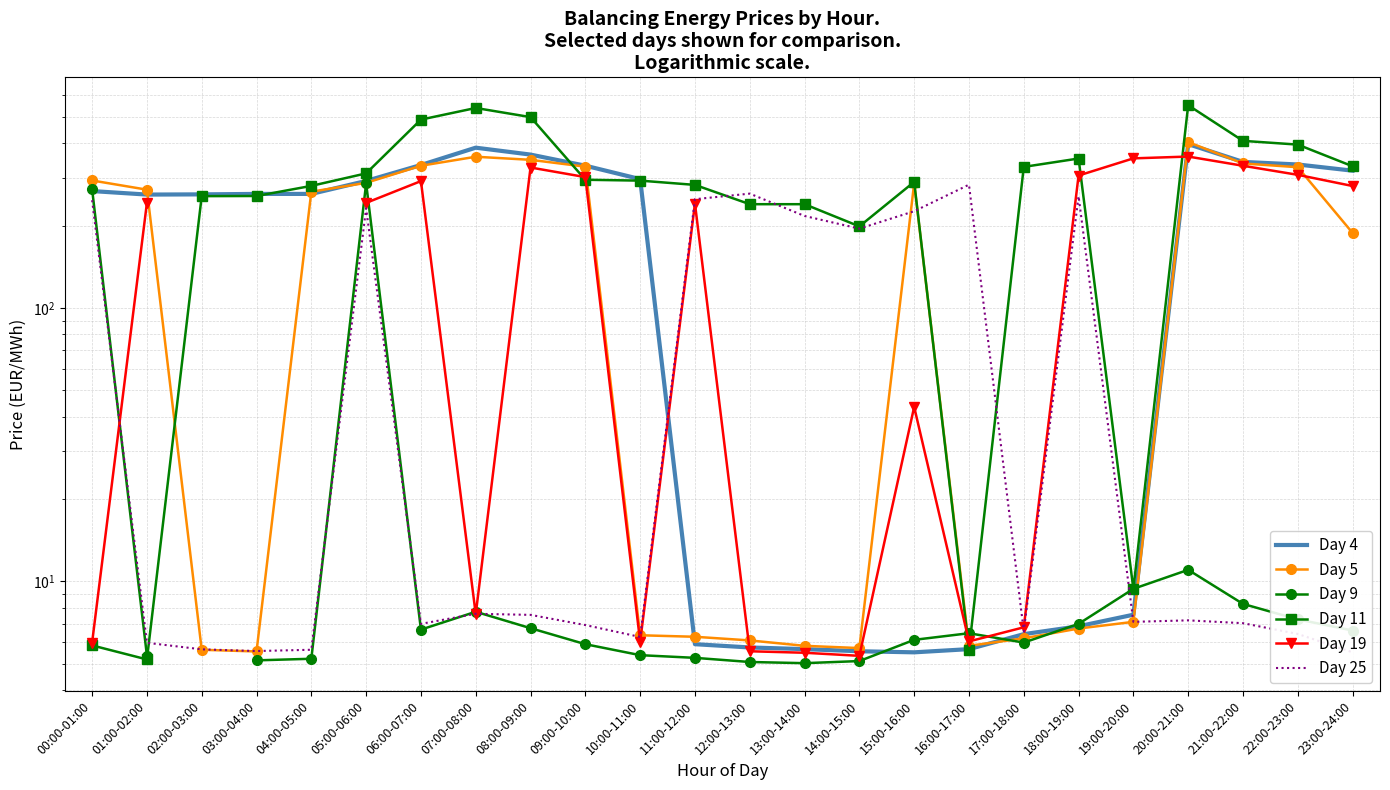

Which series changed the most between 04:00-05:00 and 11:00-12:00?

Day 5